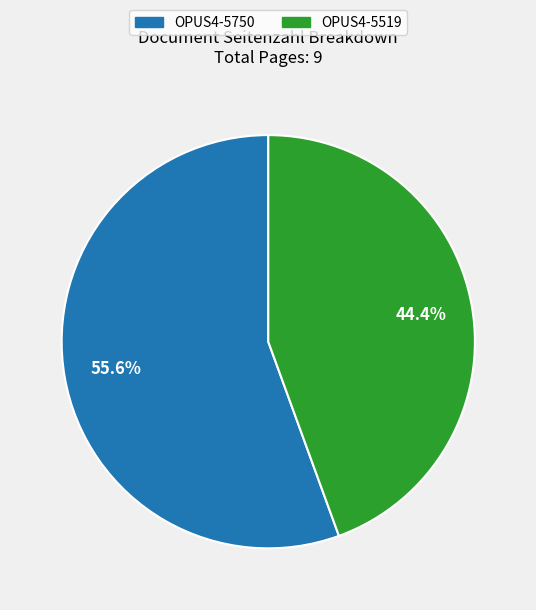

What percentage is the OPUS4-5750 slice, to the nearest percent?

56%